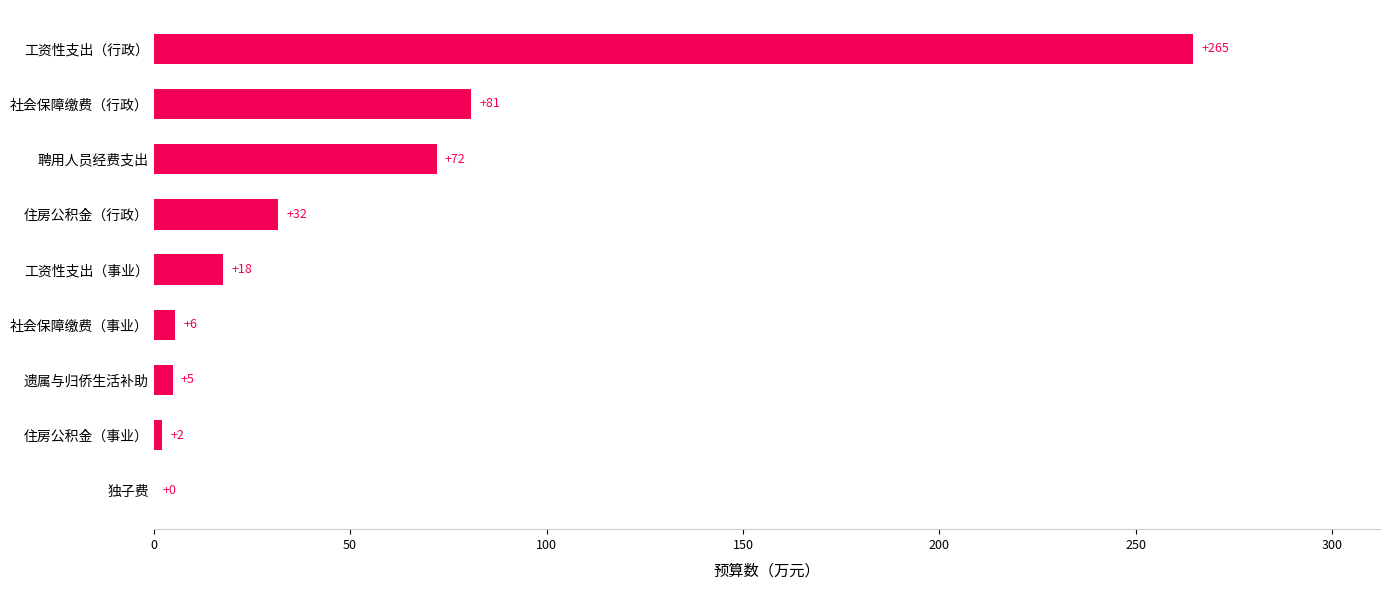

Are the bars horizontal?

Yes